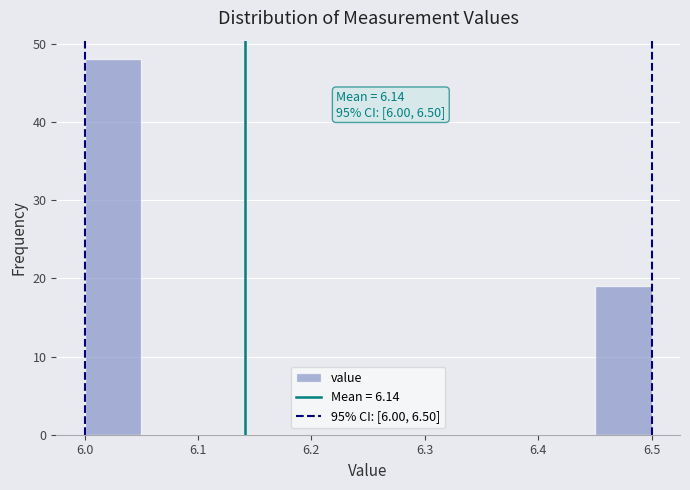

Over which range of the x-axis is the bar tallest?

6.00 to 6.05